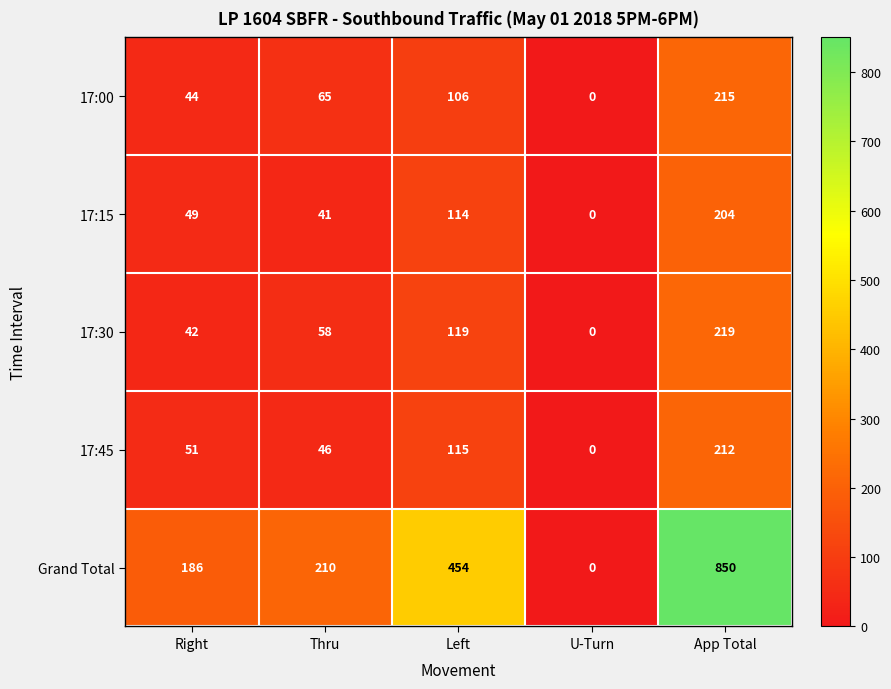

At App Total, list the series in order from largest to smallest.

Grand Total, 17:30, 17:00, 17:45, 17:15